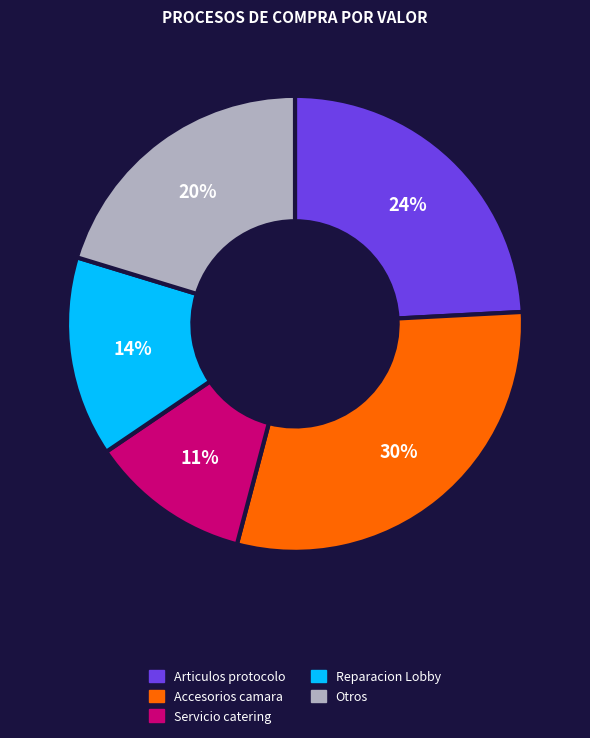

Does any single category account for the majority?

No